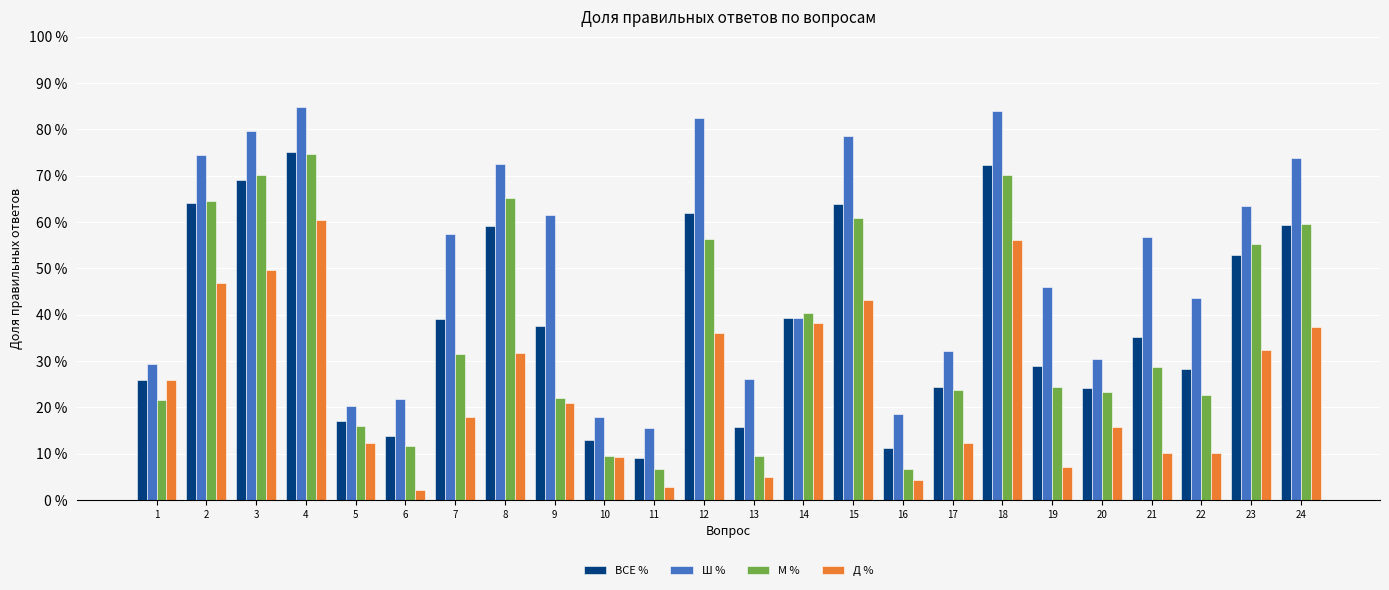

What are all the series names shown in the legend?

ВСЕ %, Ш %, М %, Д %